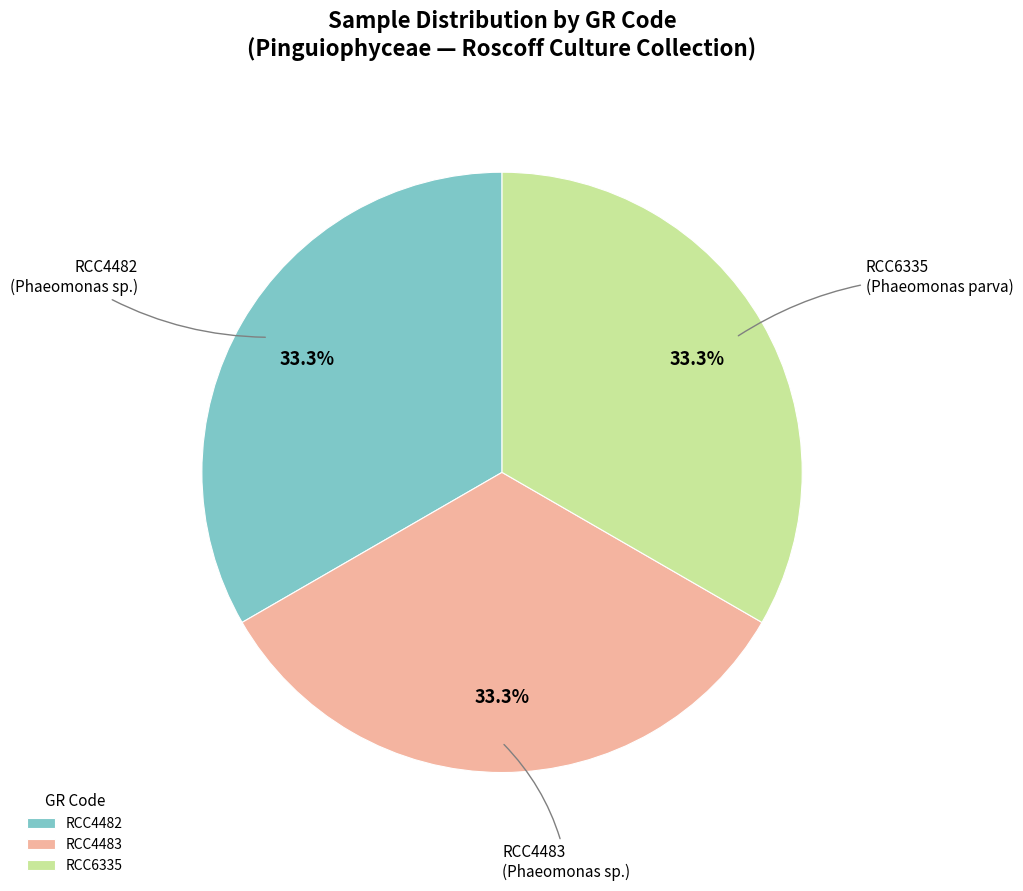

Does any single category account for the majority?

No